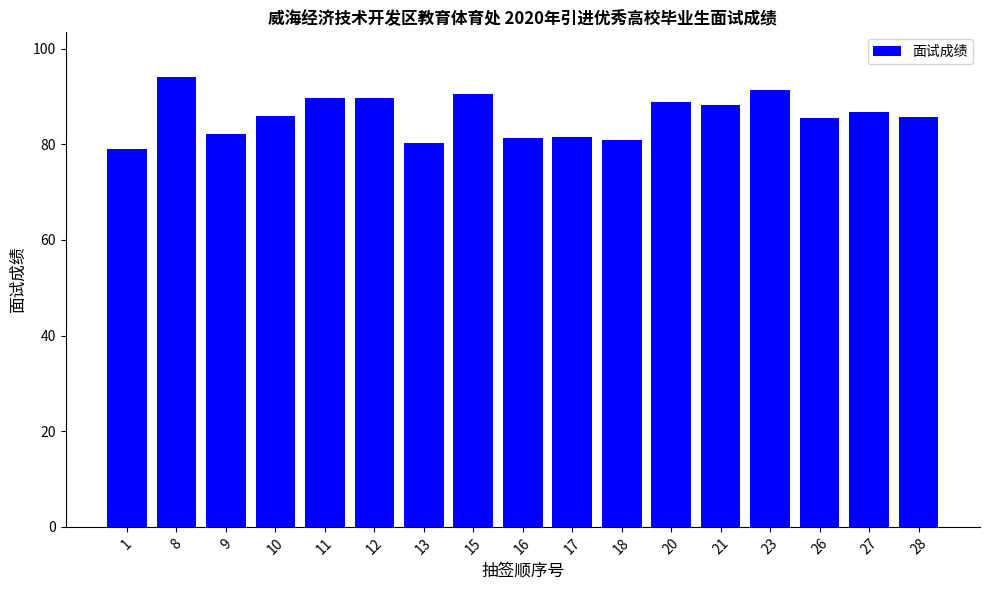

Between 13 and 21, which is larger?

21